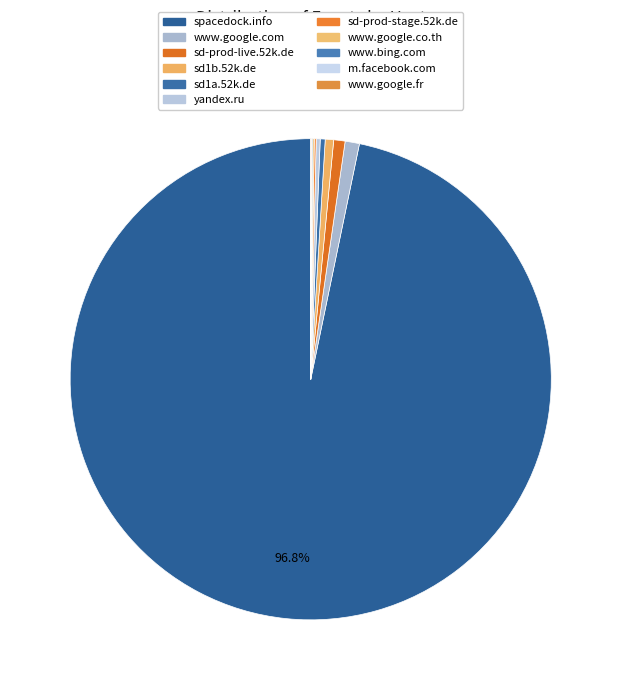

Does any single category account for the majority?

Yes